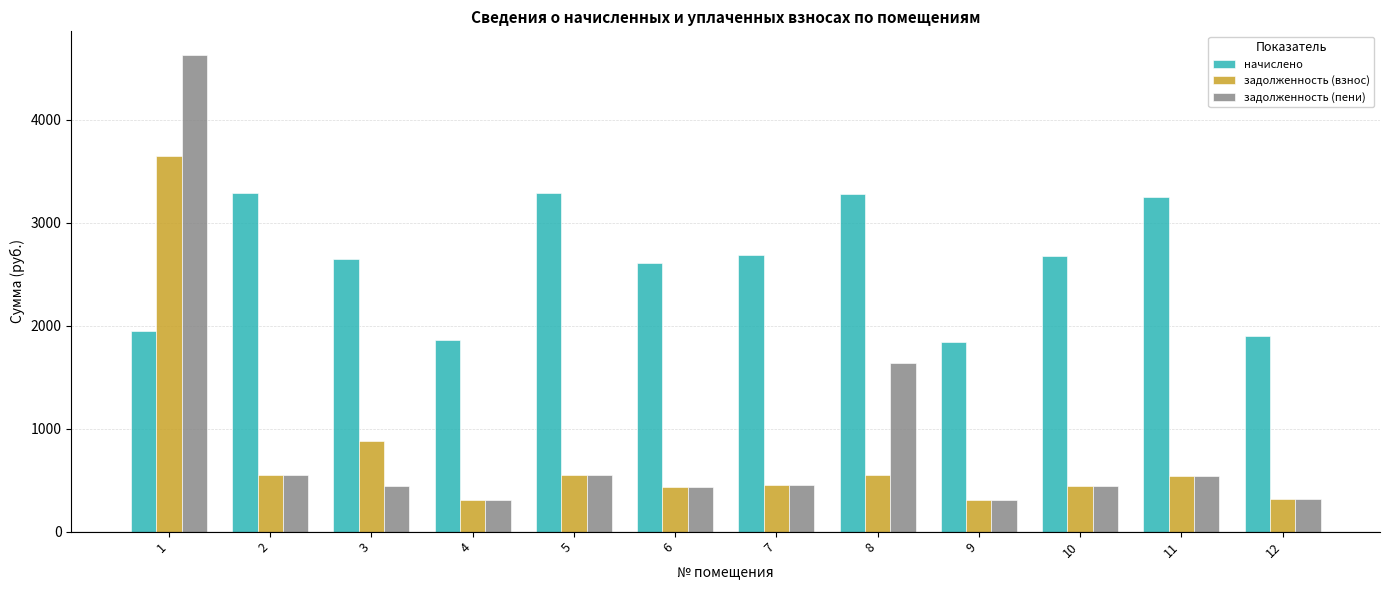

The задолженность (взнос) series shows 3650.5 at 1. True or false?

True